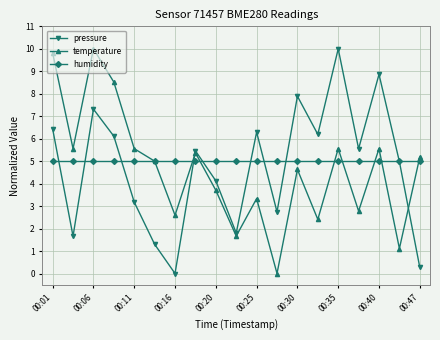

What is the value of the humidity point at the 5th from the left?

5.0